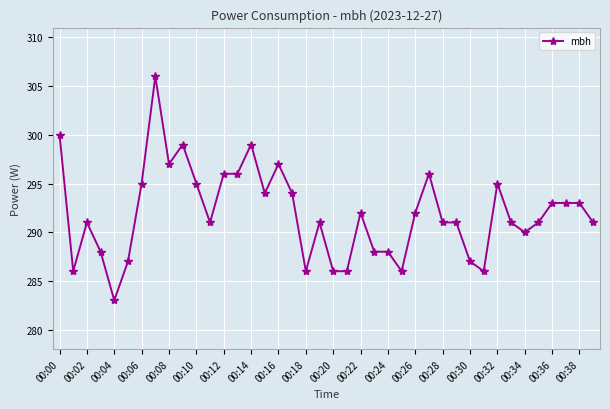

What is the difference between the maximum and minimum values?

23